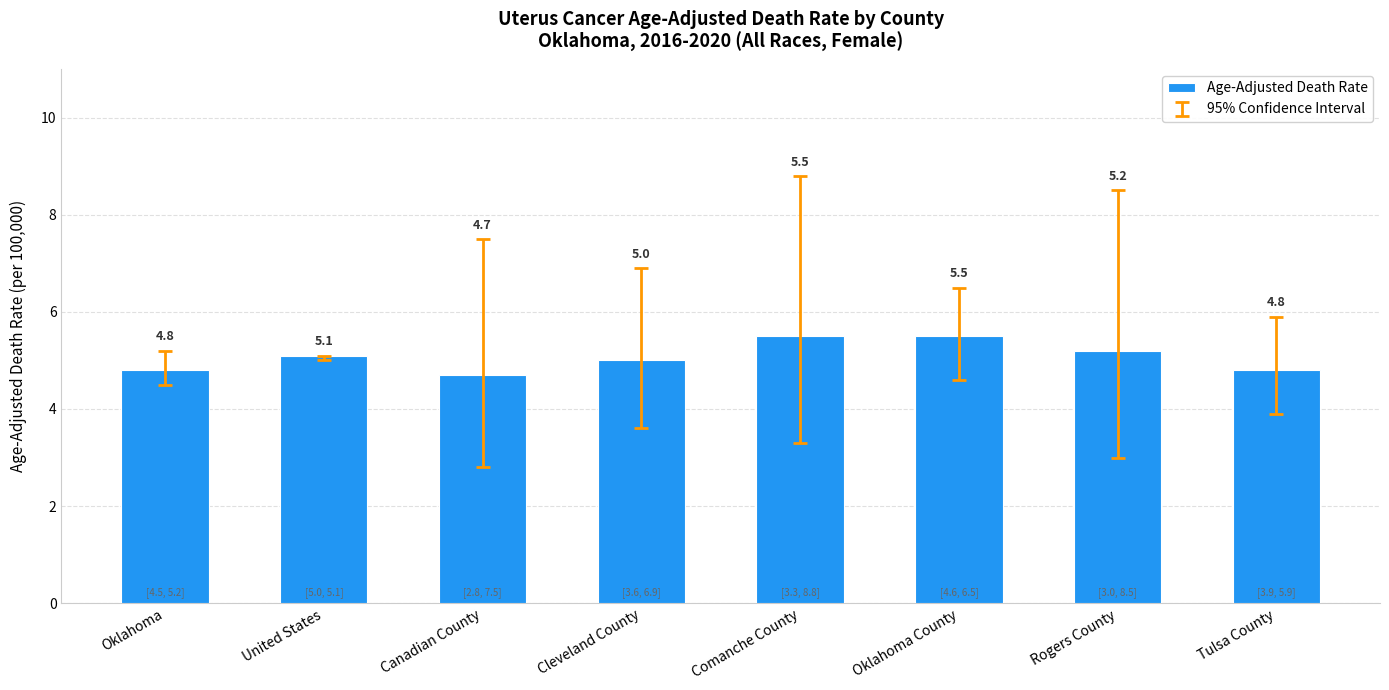

What is the maximum value shown in the chart?

5.5